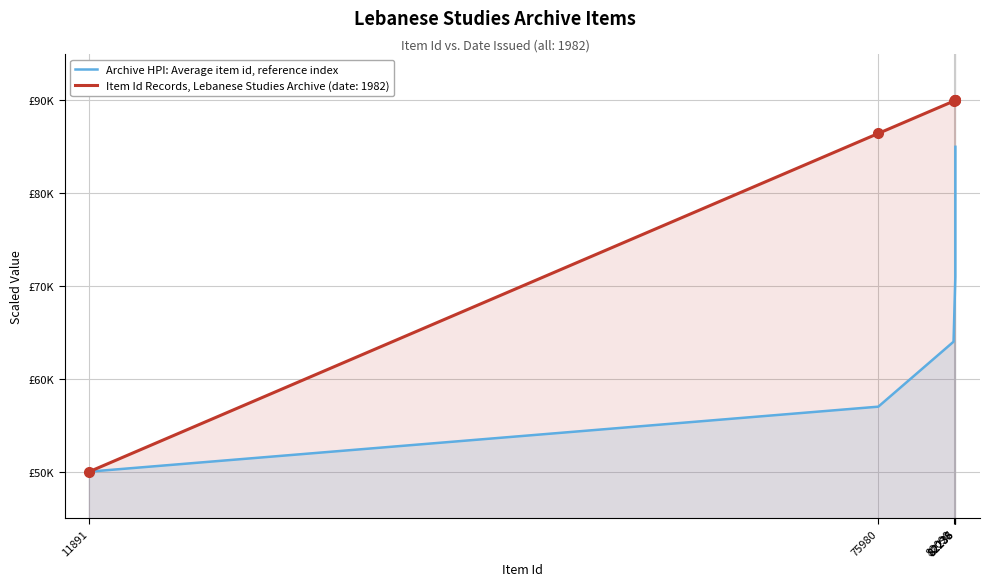

How many lines are shown in the chart?

1